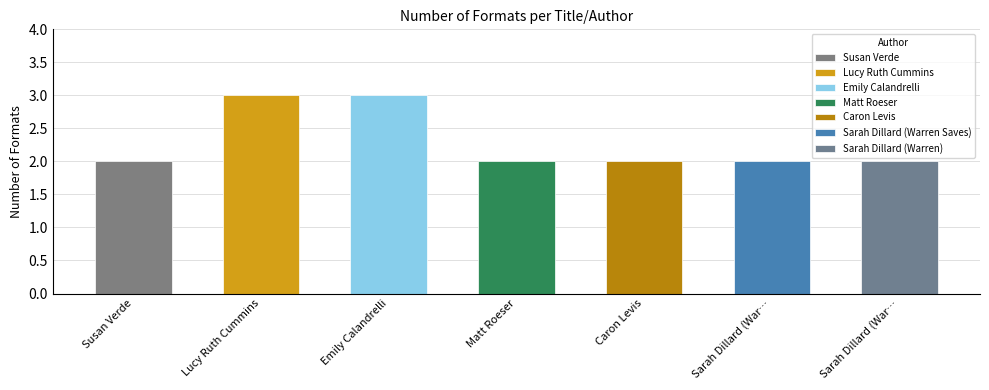

Reading left to right, list all the values displayed in this chart.

Susan Verde=2	Lucy Ruth Cummins=3	Emily Calandrelli=3	Matt Roeser=2	Caron Levis=2	Sarah Dillard (Warren Saves)=2	Sarah Dillard (Warren)=2